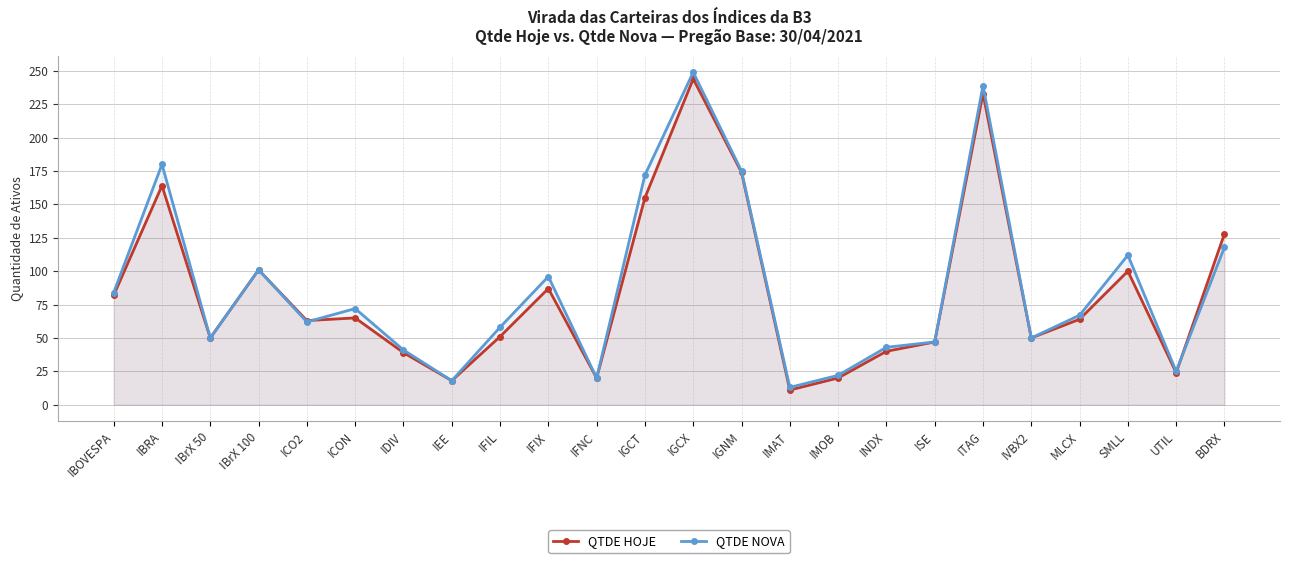

What is the difference between the maximum and minimum values in the QTDE HOJE series?

233